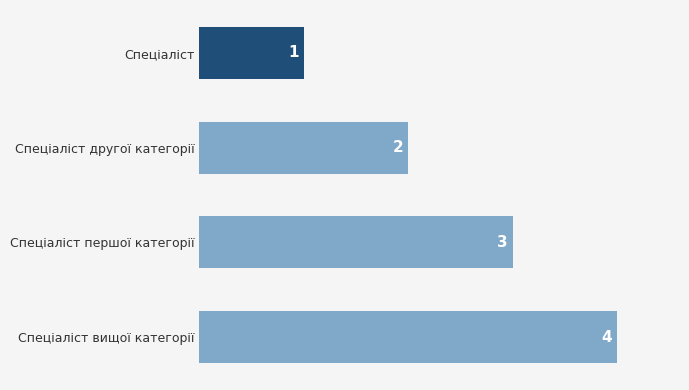

The chart shows a value of 3 at Спеціаліст першої категорії. True or false?

True